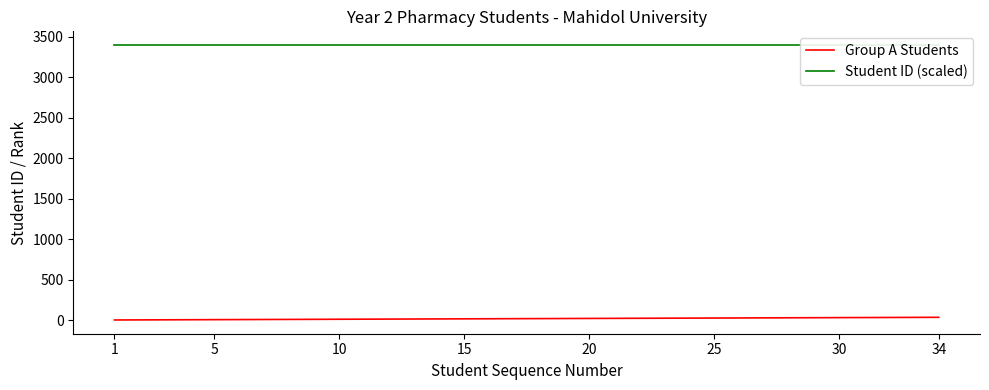

How many lines are shown in the chart?

2